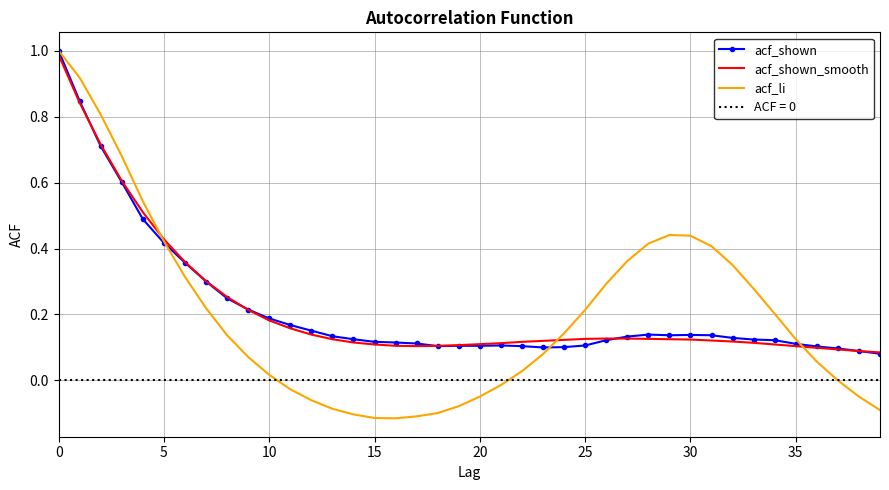

What is the difference between the acf_shown values at 13 and 10?

0.1